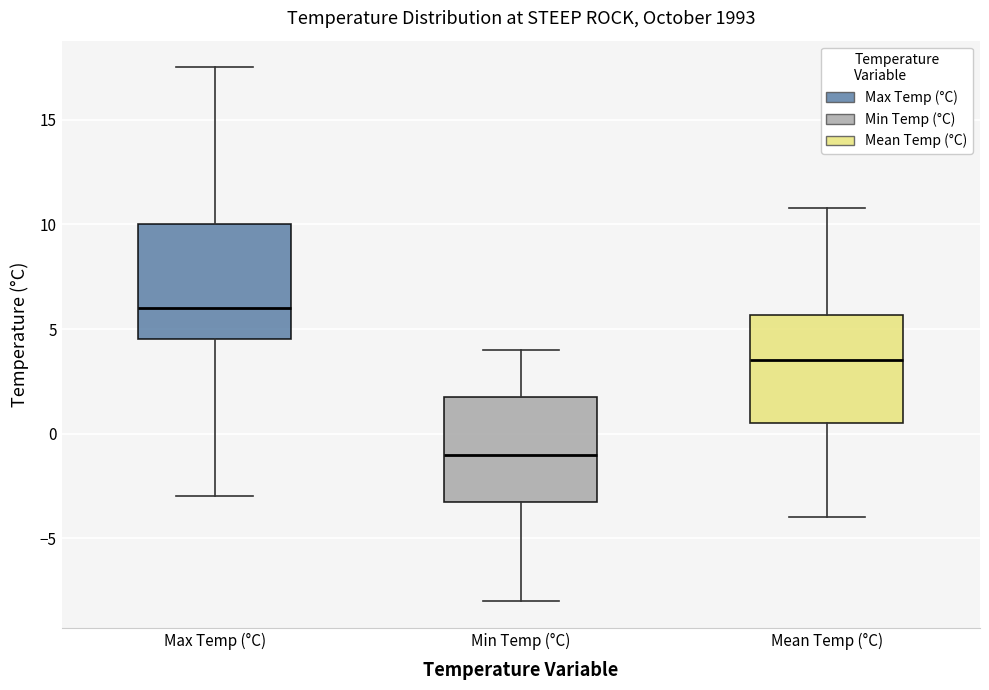

Reading left to right, transcribe this box plot: for each box, give where its median line is, the range the box spans, and where its two whiskers end, as read against the y-axis. The values are not printed on the chart, so give them approximately, as read against the axis.

Max Temp (°C): median 6.0, box 4.5 to 10.0, whiskers -3.0 to 17.5
Min Temp (°C): median -1.0, box -3.0 to 2.0, whiskers -8.0 to 4.0
Mean Temp (°C): median 3.5, box 0.5 to 5.5, whiskers -4.0 to 11.0